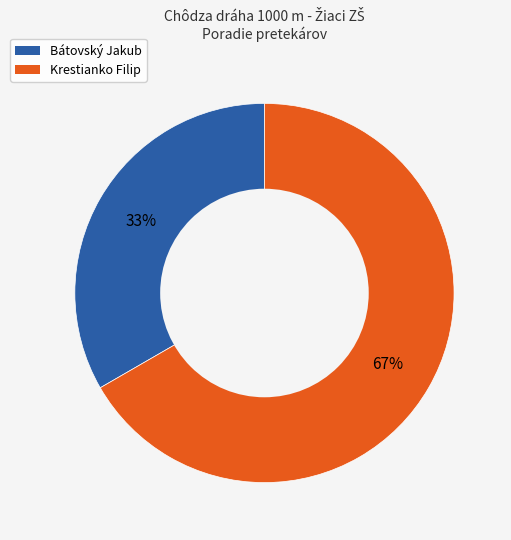

What is the majority slice?

Krestianko Filip